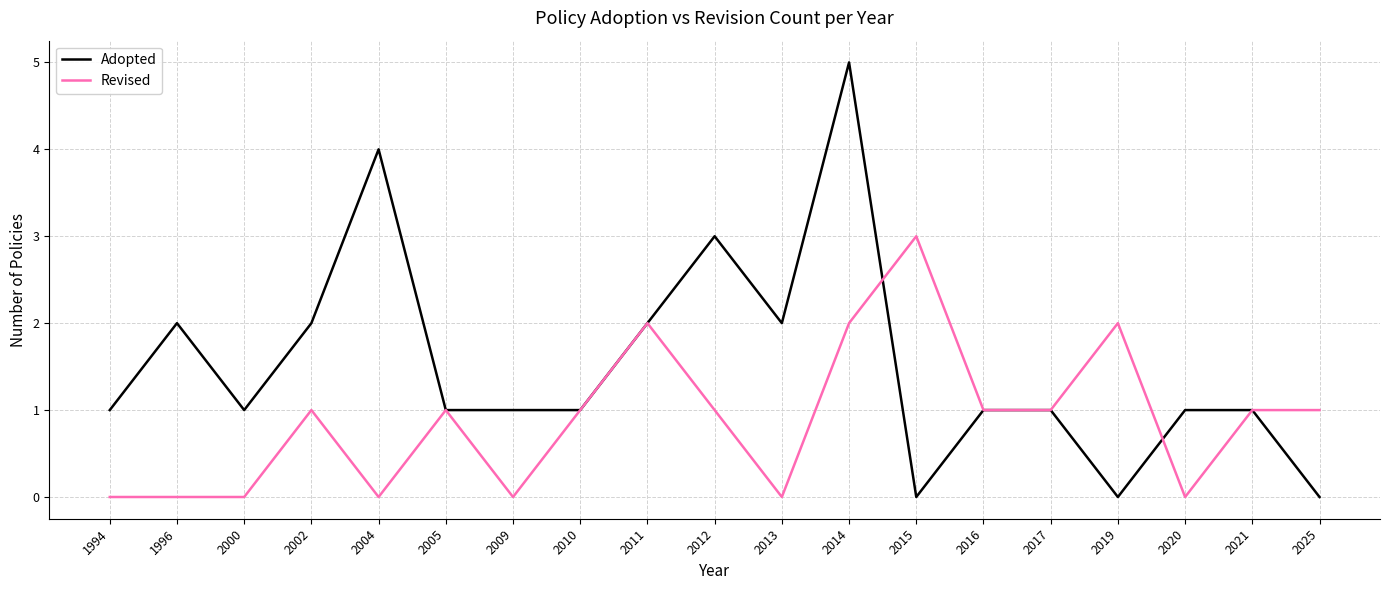

Reading left to right, list all the values displayed in this chart.

Adopted: 1994=1	1996=2	2000=1	2002=2	2004=4	2005=1	2009=1	2010=1	2011=2	2012=3	2013=2	2014=5	2015=0	2016=1	2017=1	2019=0	2020=1	2021=1	2025=0
Revised: 1994=0	1996=0	2000=0	2002=1	2004=0	2005=1	2009=0	2010=1	2011=2	2012=1	2013=0	2014=2	2015=3	2016=1	2017=1	2019=2	2020=0	2021=1	2025=1